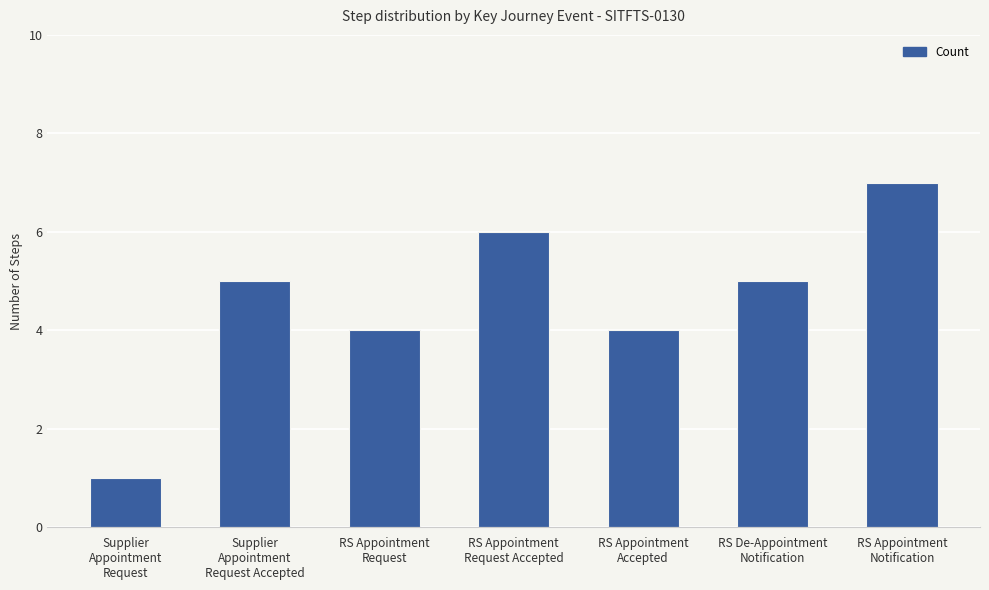

Reading right to left, list all the values displayed in this chart.

RS Appointment
Notification=7	RS De-Appointment
Notification=5	RS Appointment
Accepted=4	RS Appointment
Request Accepted=6	RS Appointment
Request=4	Supplier
Appointment
Request Accepted=5	Supplier
Appointment
Request=1